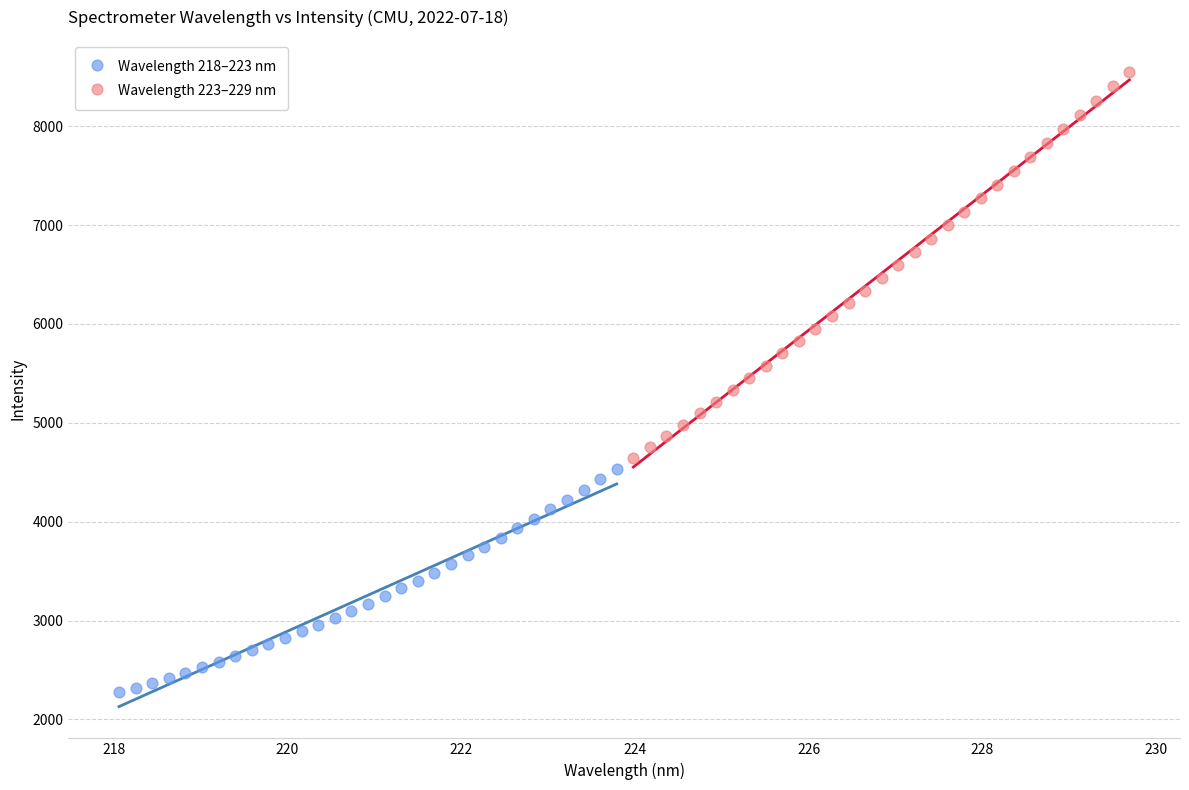

What are all the series names shown in the legend?

Wavelength 218–223 nm, Wavelength 223–229 nm